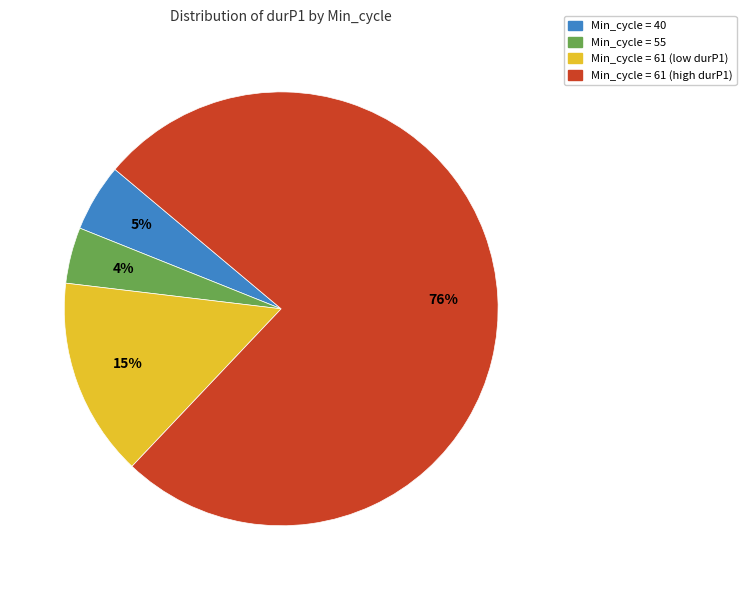

To the nearest percent, what is the average slice percentage?

25%